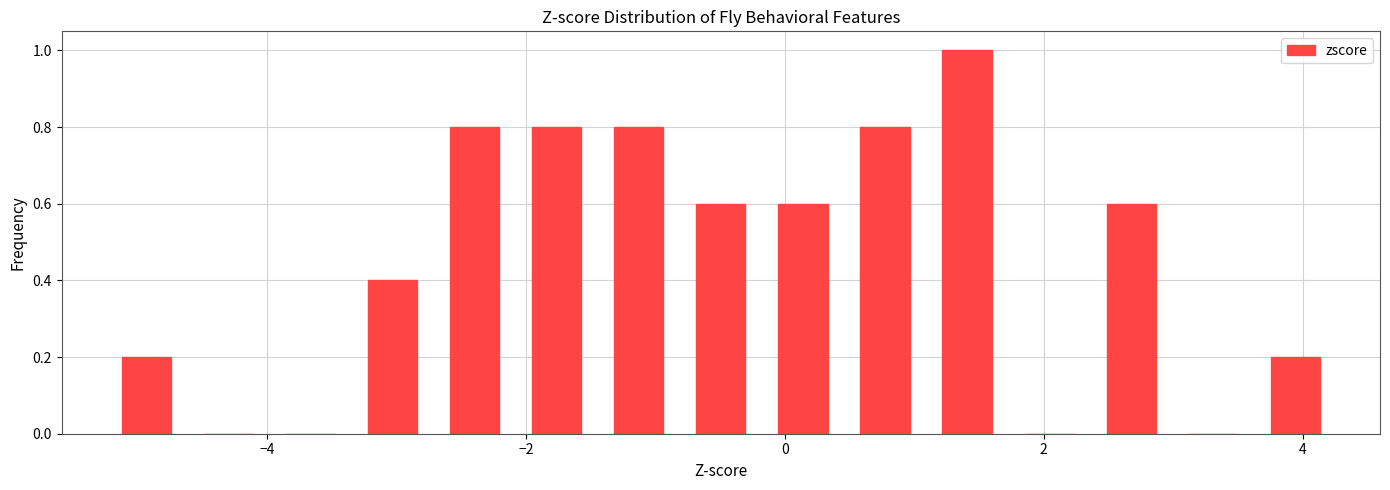

Read against the x-axis, roughly where is the centre of the tallest bar?

1.4